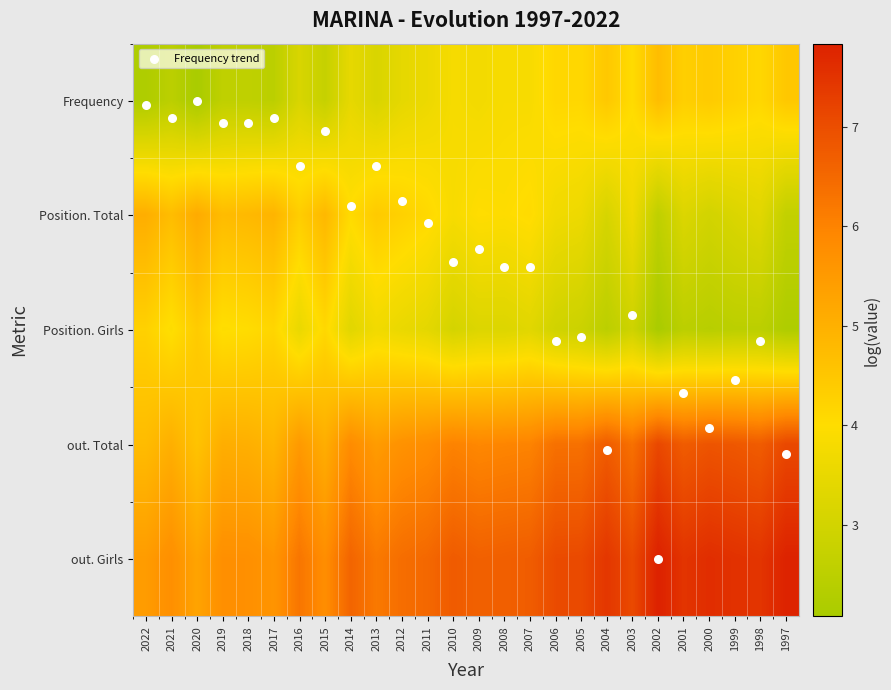

Which label corresponds to the largest value in the chart?

2002